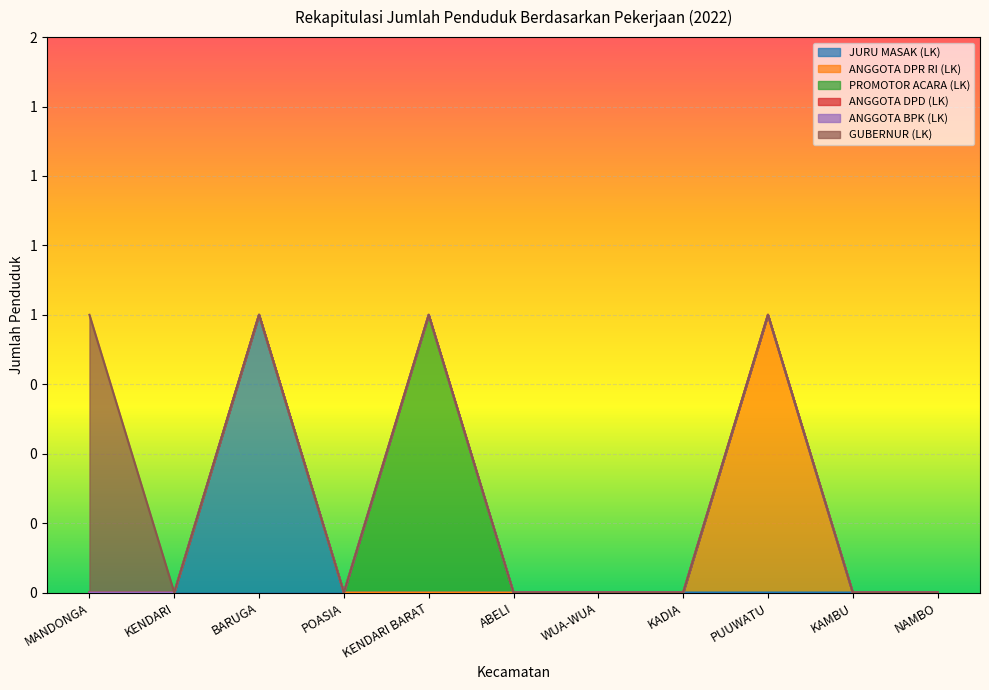

How many lines are shown in the chart?

6